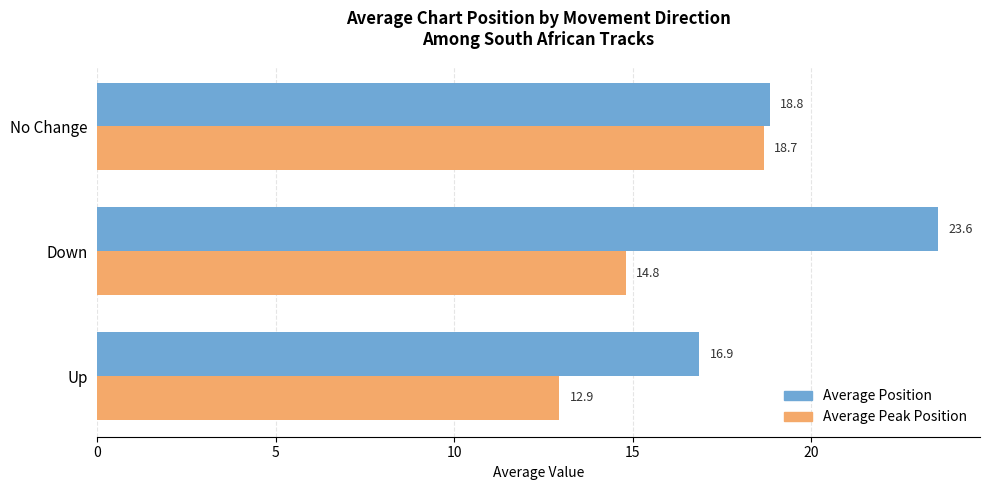

Which series has the widest spread of values?

Average Position